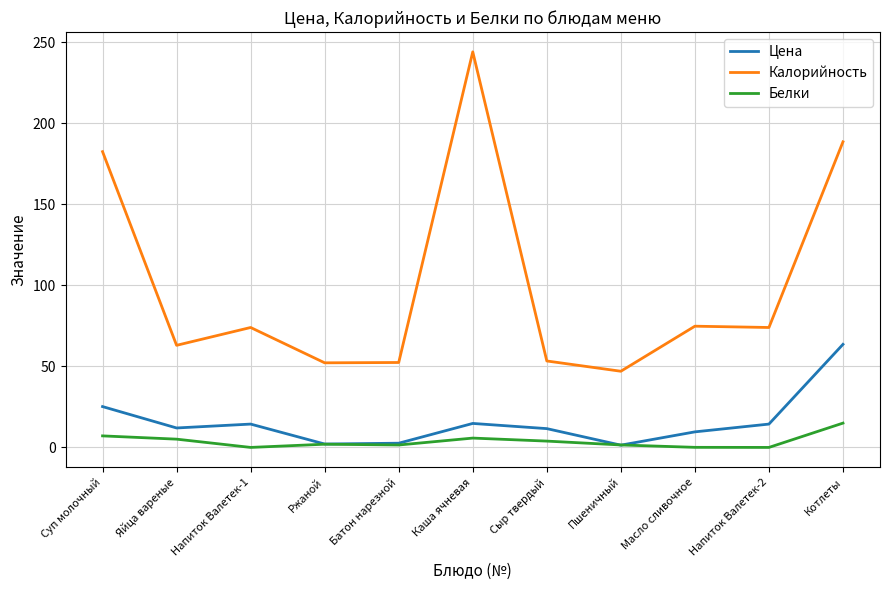

What is the total value across all series at Пшеничный?

49.9